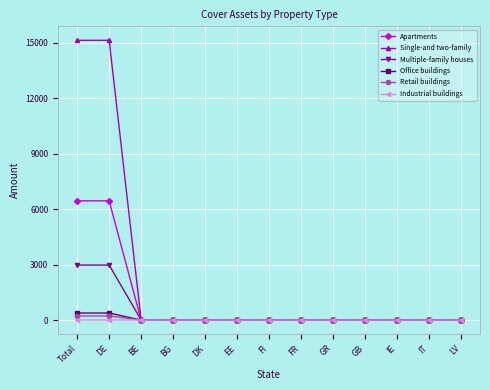

What is the maximum value for Single-and two-family?

15130.3